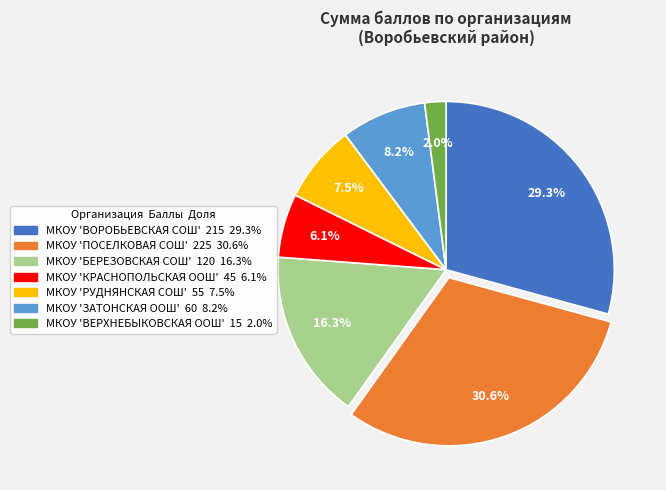

Which has a higher value, МКОУ 'ЗАТОНСКАЯ ООШ' or МКОУ 'ПОСЕЛКОВАЯ СОШ'?

МКОУ 'ПОСЕЛКОВАЯ СОШ'